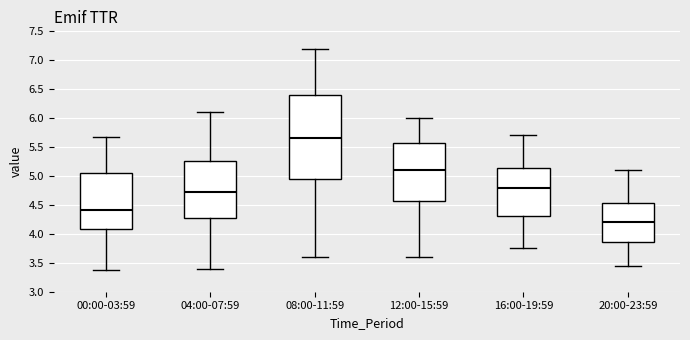

Which box is the tallest, from its lower edge to its upper edge?

08:00-11:59